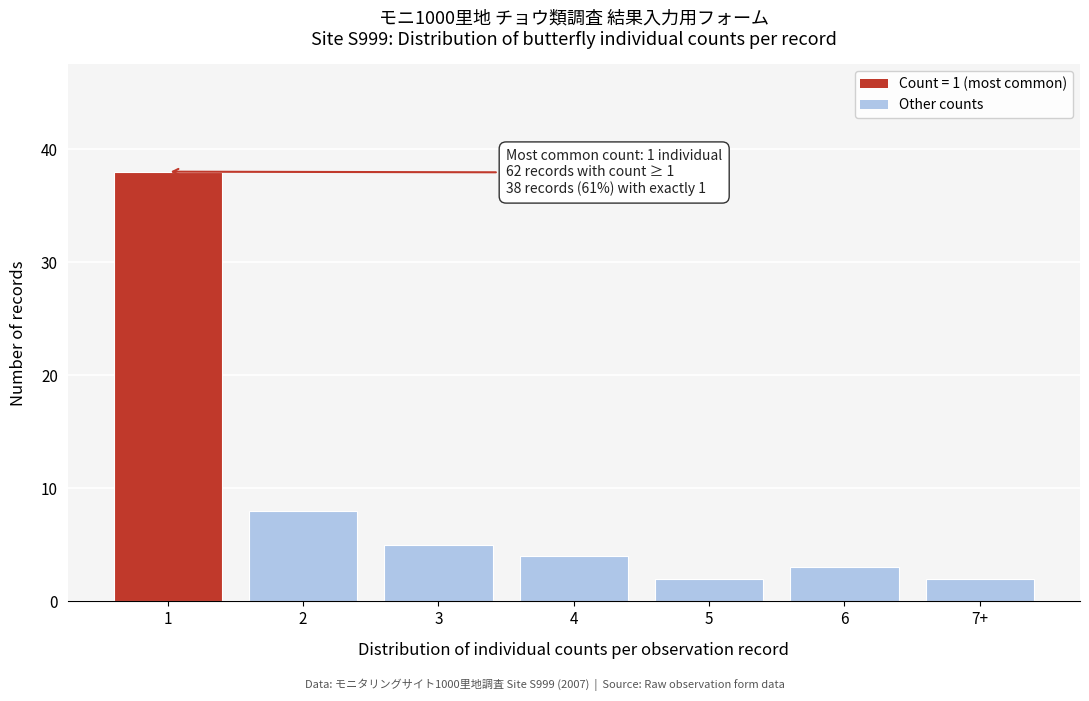

Reading right to left, what are all the values shown in this chart?

2	3	2	4	5	8	38